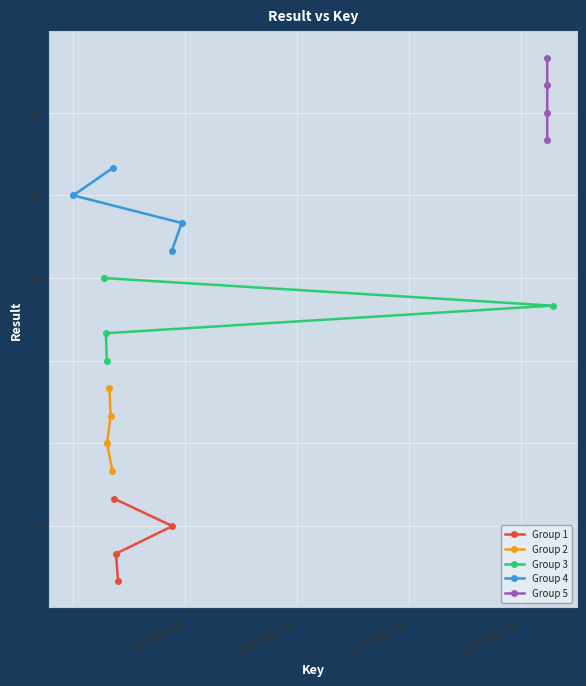

What is the value of the Group 5 point at the 3rd from the left?

18